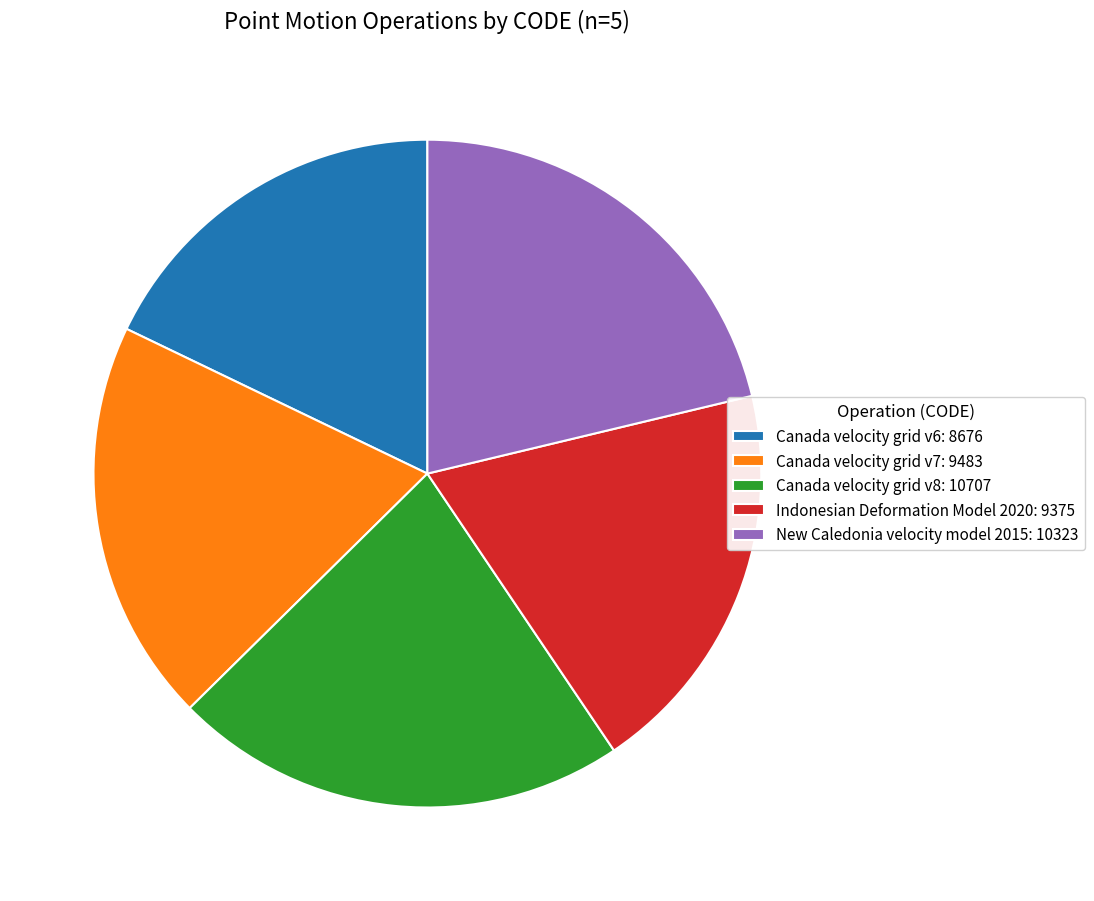

Which category has the biggest portion of the pie?

Canada velocity grid v8